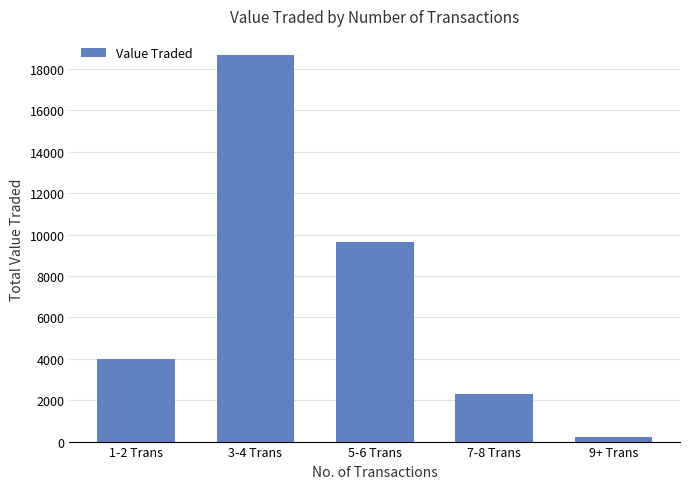

What is the value of the 1st bar from the left?

3988